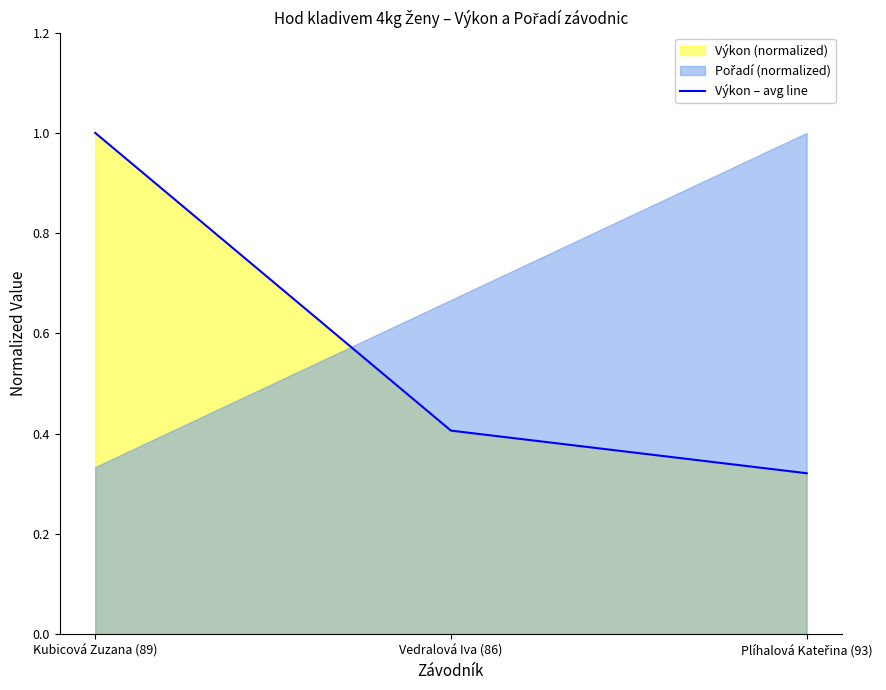

Rank the categories by value from highest to lowest.

Kubicová Zuzana (89), Vedralová Iva (86), Plíhalová Kateřina (93)